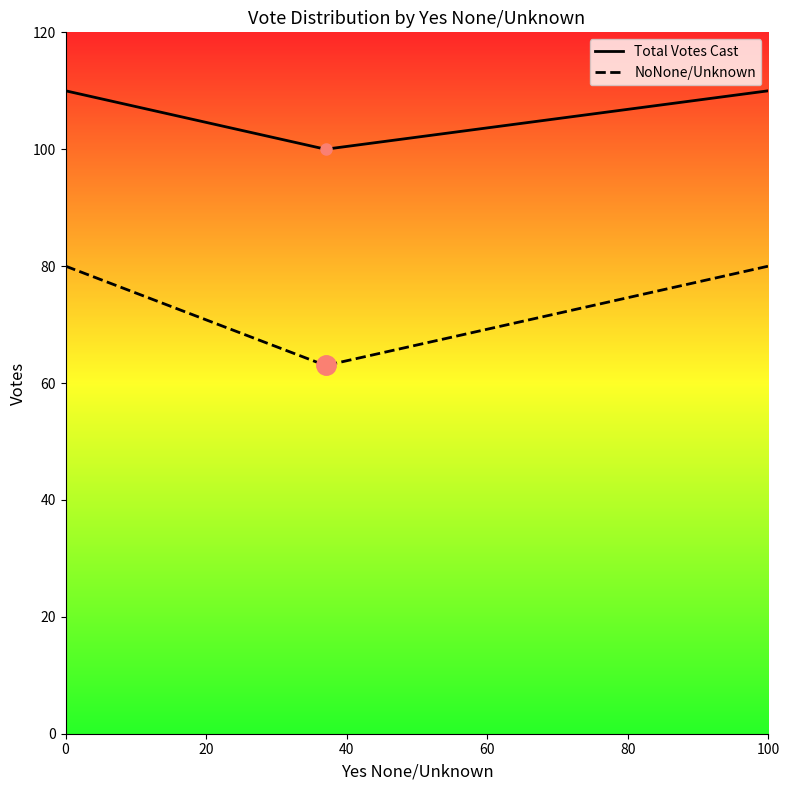

Between 37 and 37, which is larger?

37